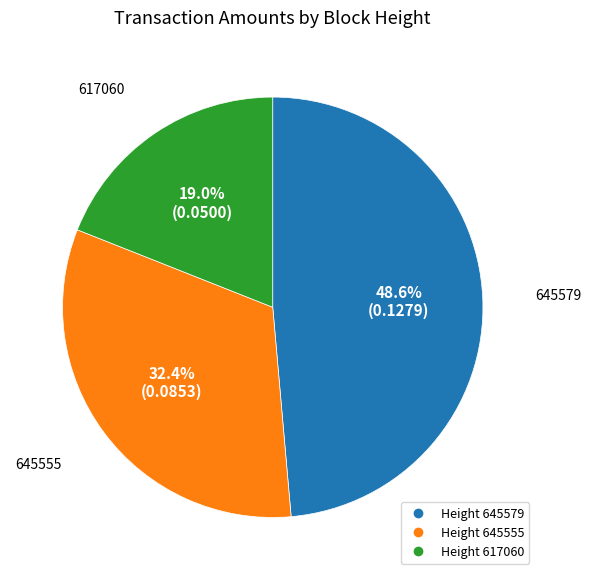

Is there any slice that represents more than half of the pie?

No